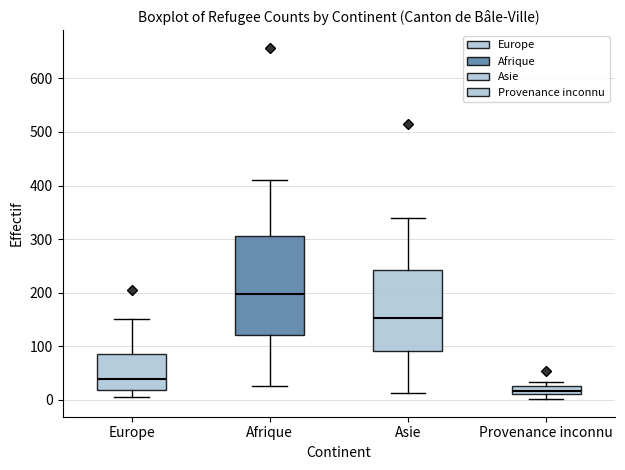

Where is the lower edge of the box for Asie on the y-axis? The values are not printed on the chart, so give them approximately, as read against the axis.

90